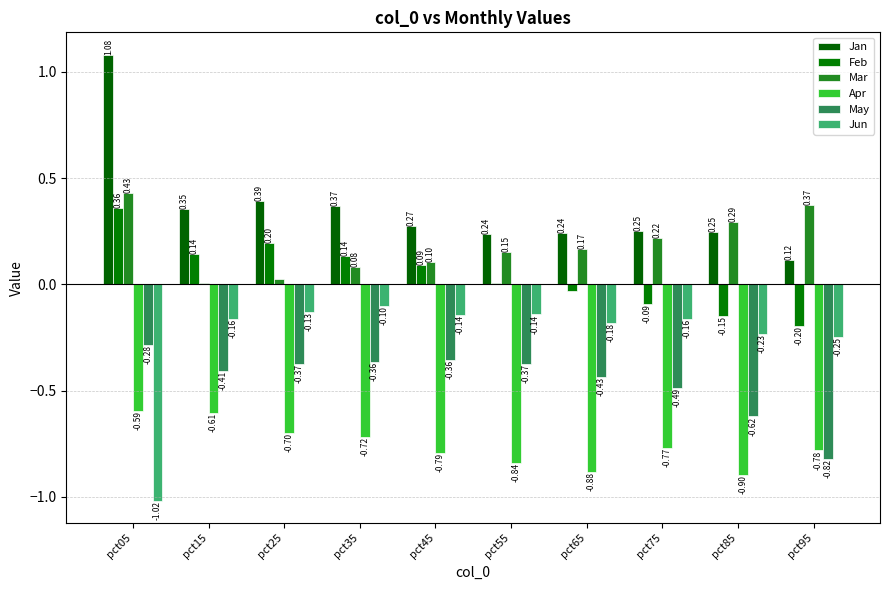

Which category has the lowest value in the Apr series?

pct85